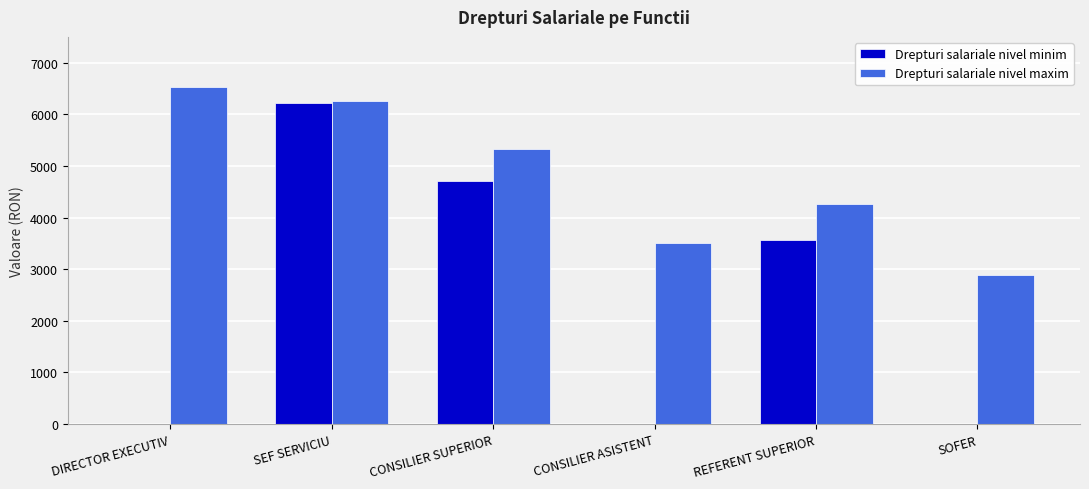

What is the maximum value for Drepturi salariale nivel minim?

6221